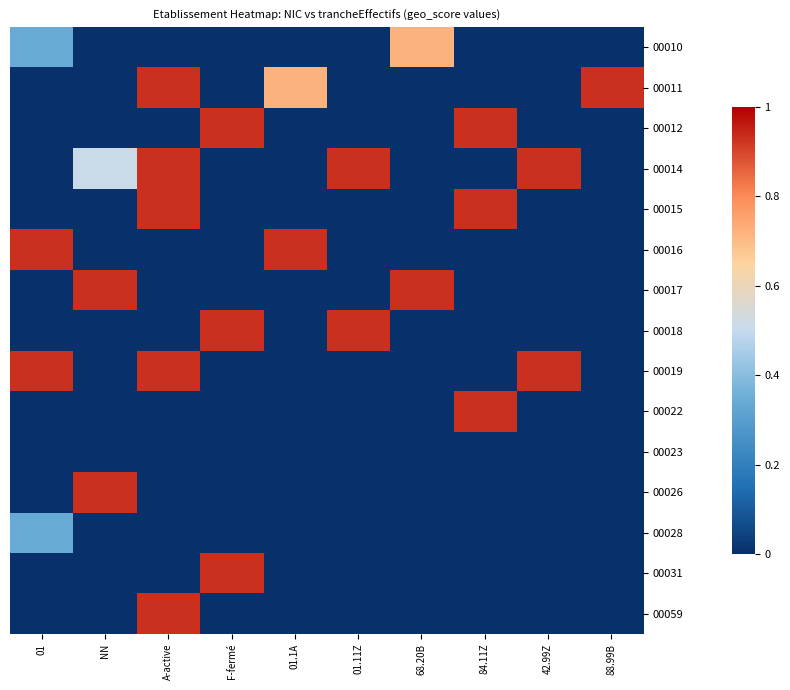

At 01, list the series in order from smallest to largest.

00011, 00012, 00014, 00015, 00017, 00018, 00022, 00023, 00026, 00031, 00059, 00010, 00028, 00016, 00019